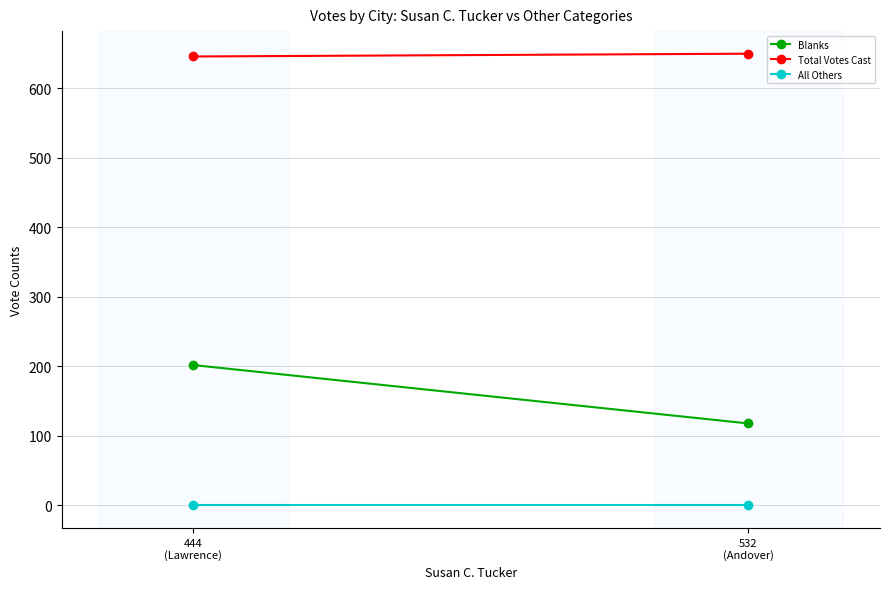

Rank the series by their maximum value, from lowest to highest.

All Others, Blanks, Total Votes Cast